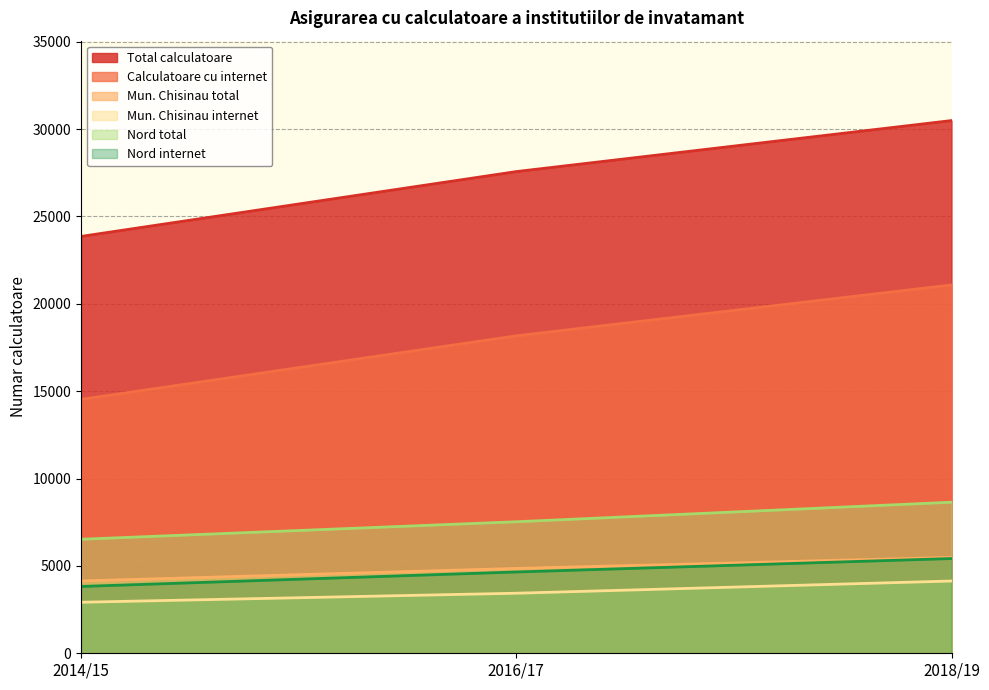

What is the difference between the Total calculatoare values at 2014/15 and 2018/19?

6629